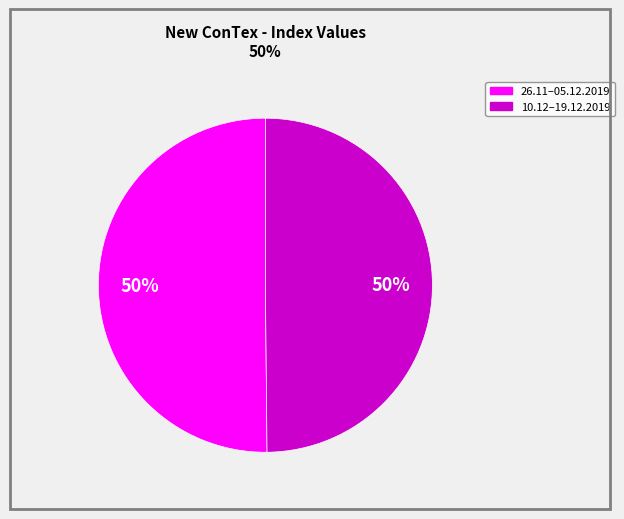

Combined, do 10.12–19.12.2019 and 26.11–05.12.2019 account for over 50%?

Yes